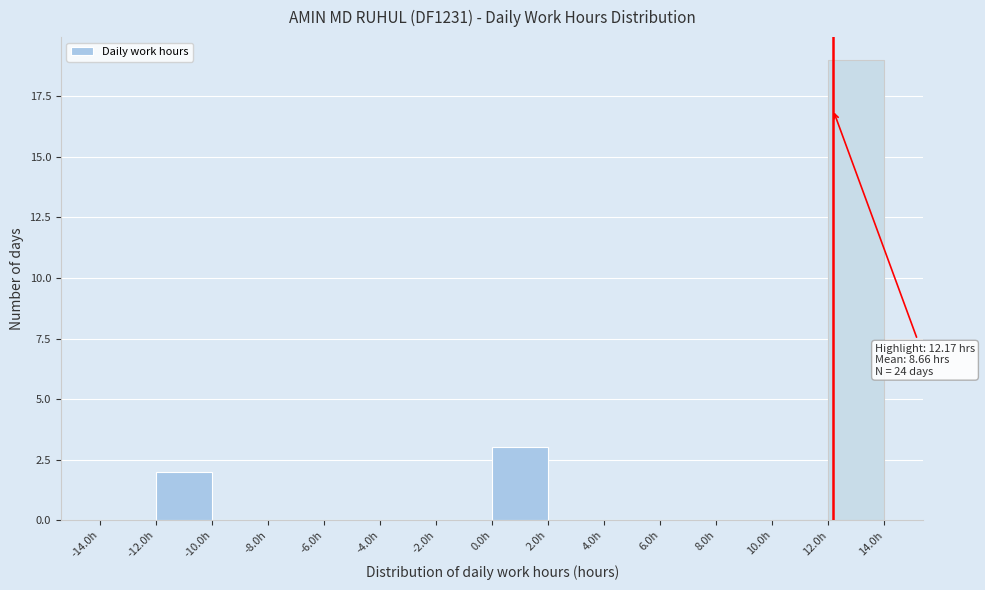

Over which range of the x-axis is the bar tallest?

12 to 14